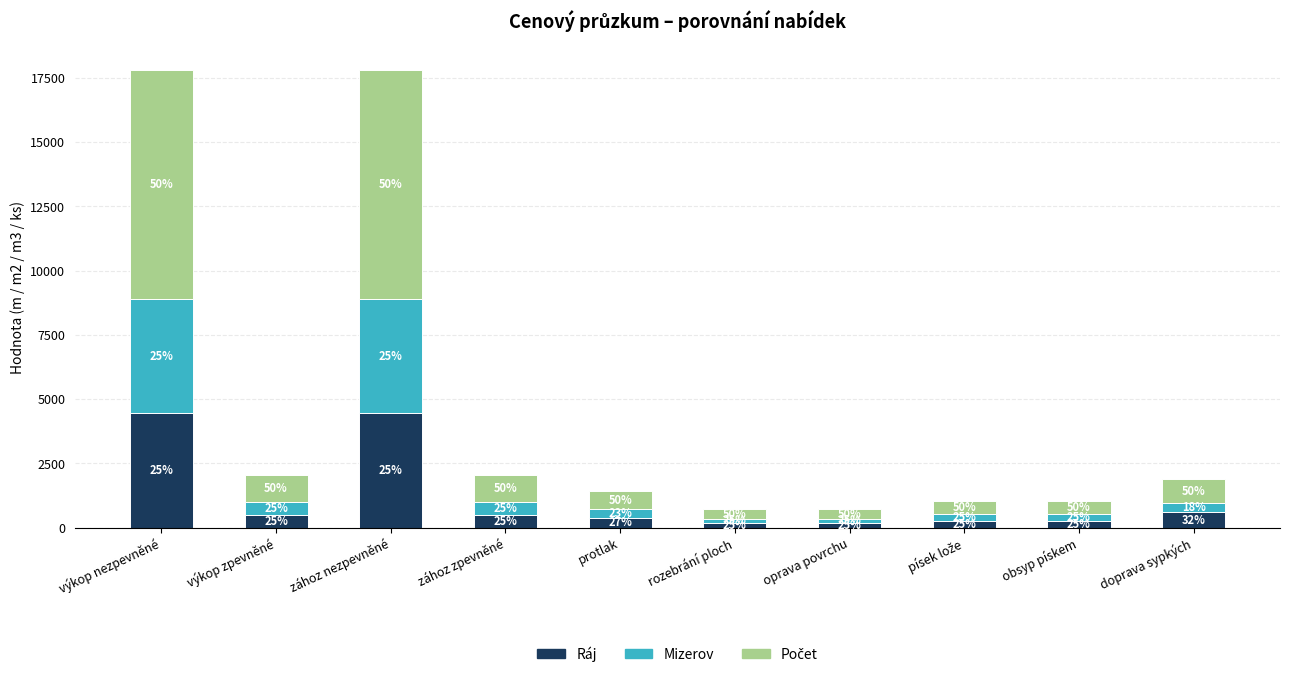

Which series has the widest spread of values?

Počet